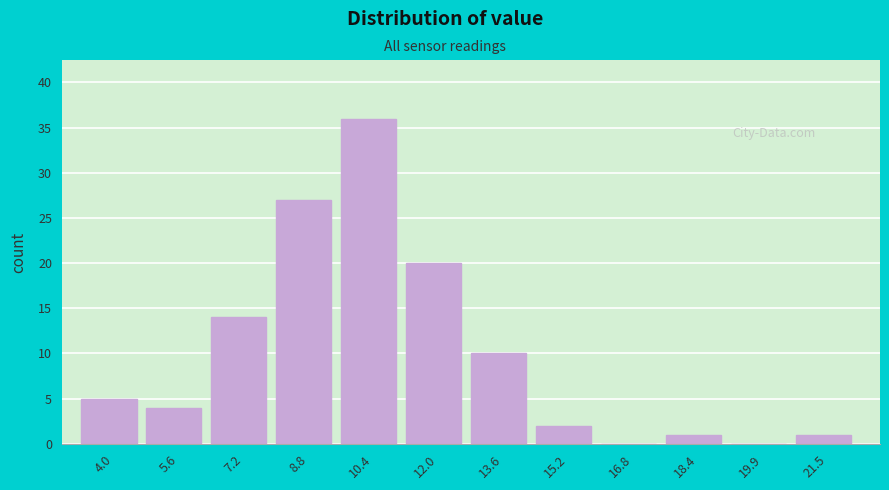

Reading right to left, extract all data points from this chart.

21.5=1	19.9=0	18.4=1	16.8=0	15.2=2	13.6=10	12.0=20	10.4=36	8.8=27	7.2=14	5.6=4	4.0=5